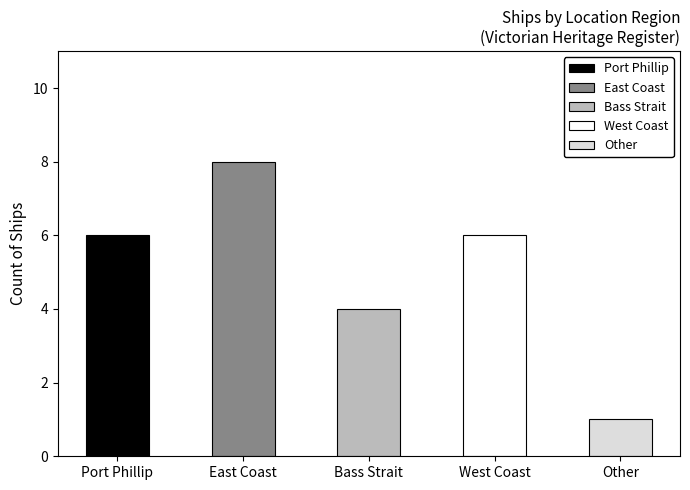

What is the greatest value displayed?

8